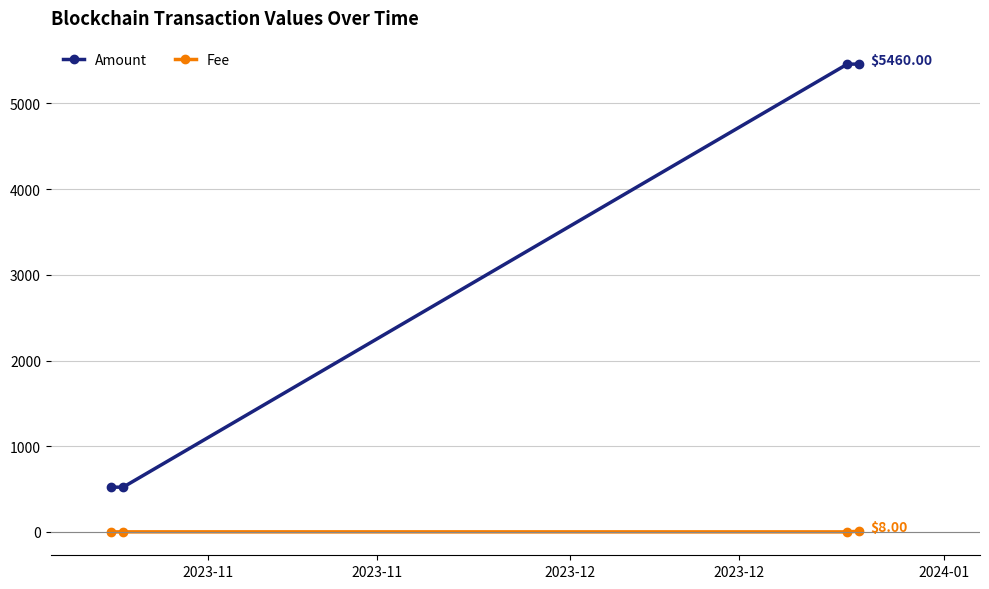

How many data points in Amount are less than 5458?

2